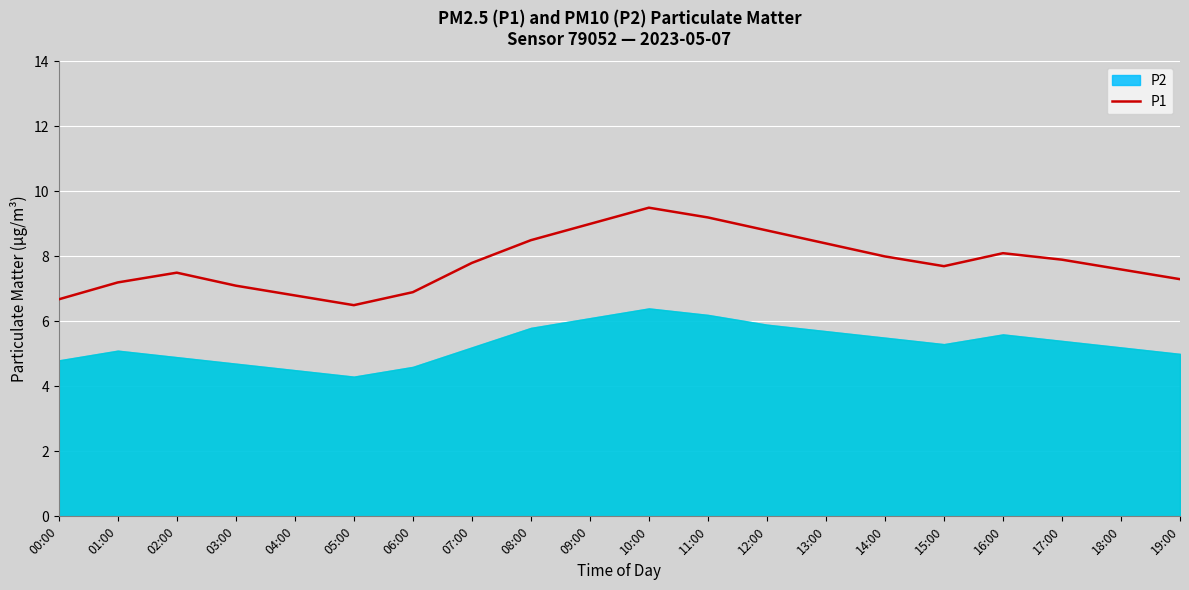

Where does the data first go above 7?

01:00